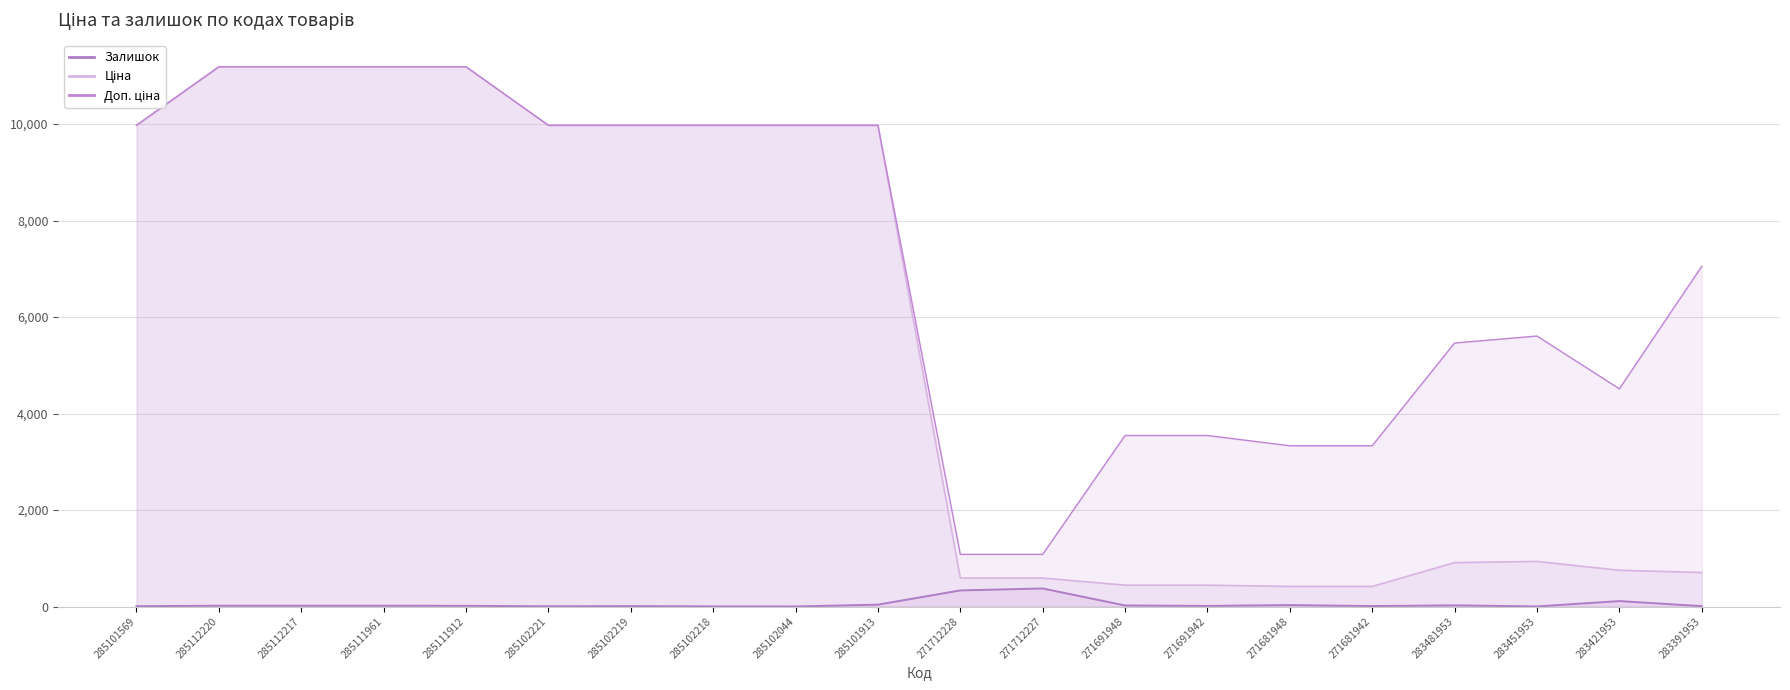

True or false: Залишок and Ціна intersect in this chart.

False